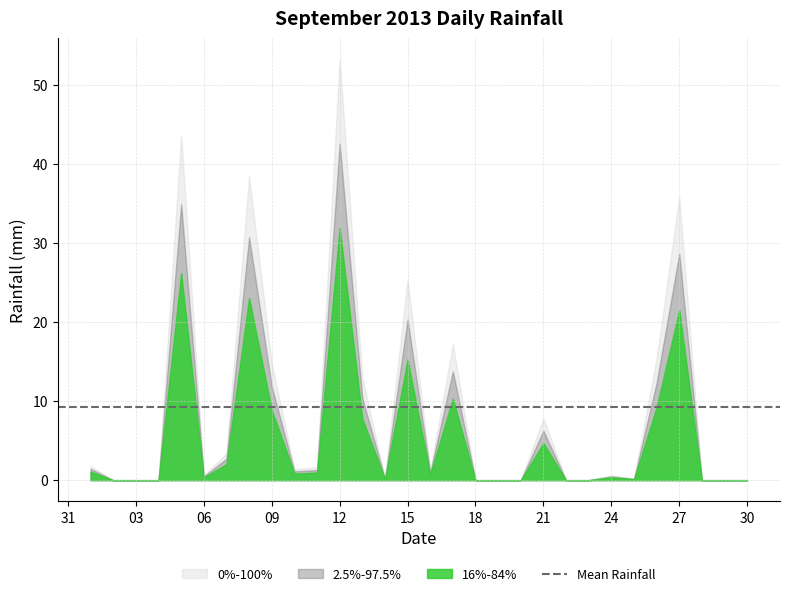

The chart shows a value of 37.1 at 2013-09-22. True or false?

False